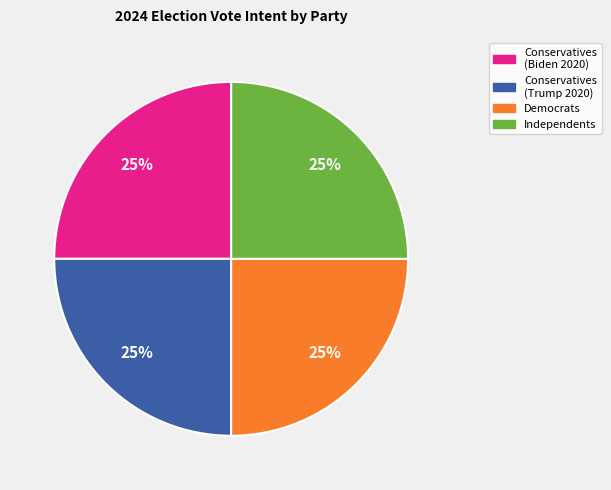

What is the ratio of the value at Conservatives (Biden 2020) to the value at Independents?

1.0